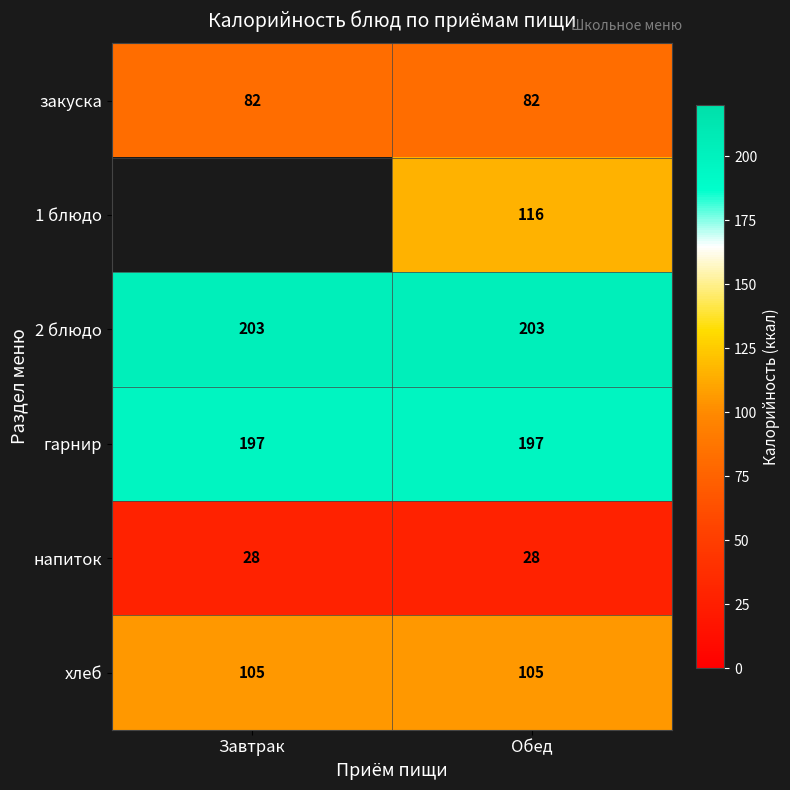

At Обед, list the series in order from largest to smallest.

2 блюдо, гарнир, 1 блюдо, хлеб, закуска, напиток